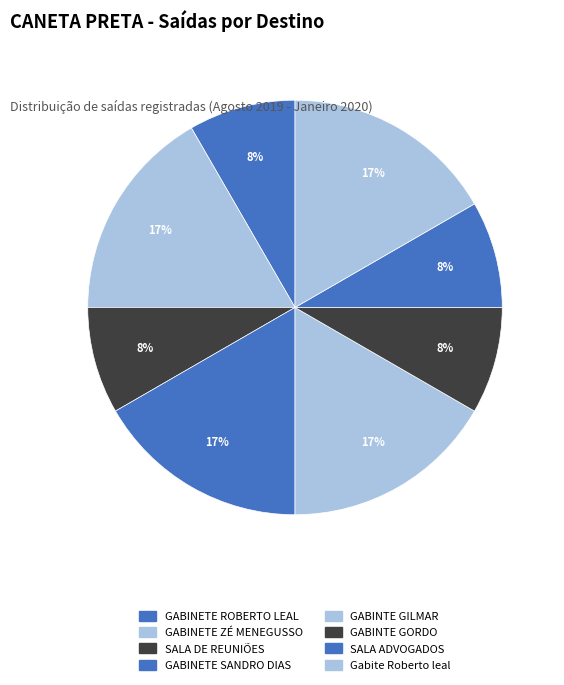

To the nearest percent, what percentage of the pie is Gabite Roberto leal?

17%